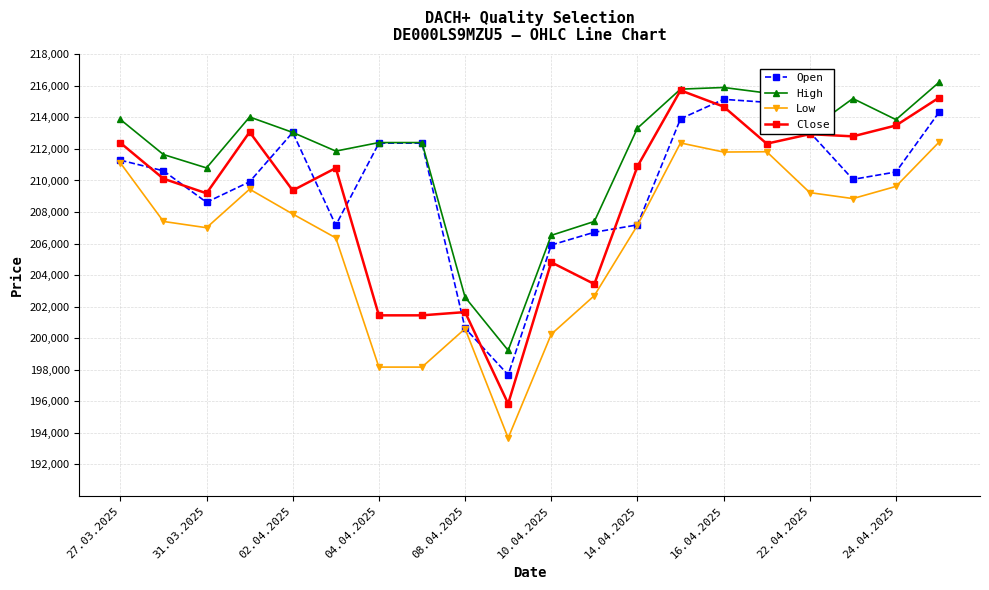

True or false: Low has more than 0 points higher than both neighbors.

True